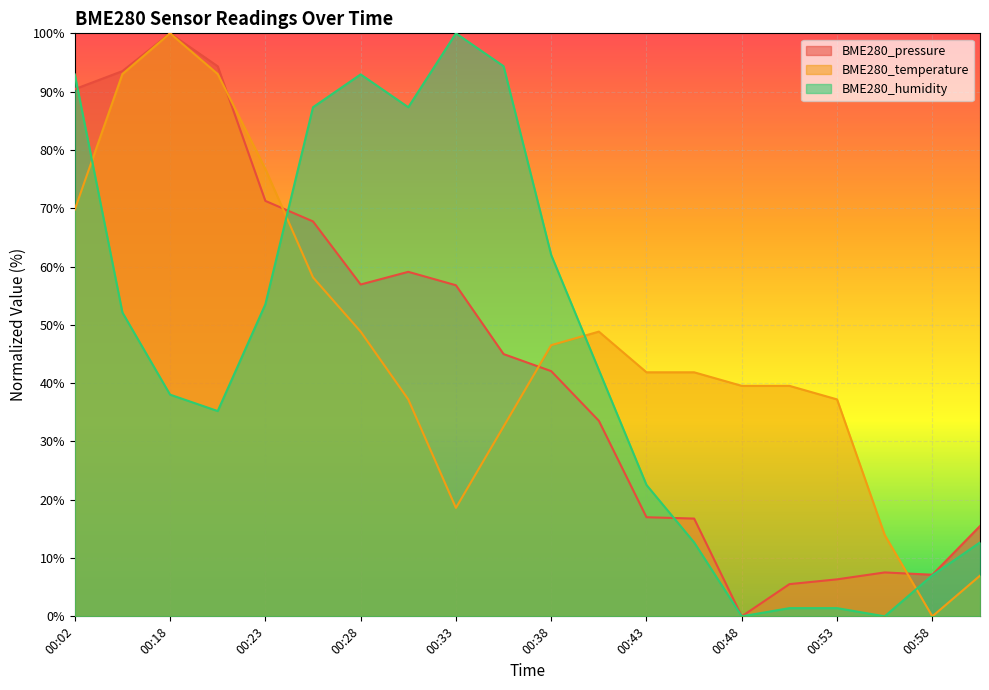

True or false: BME280_temperature and BME280_pressure intersect in this chart.

True